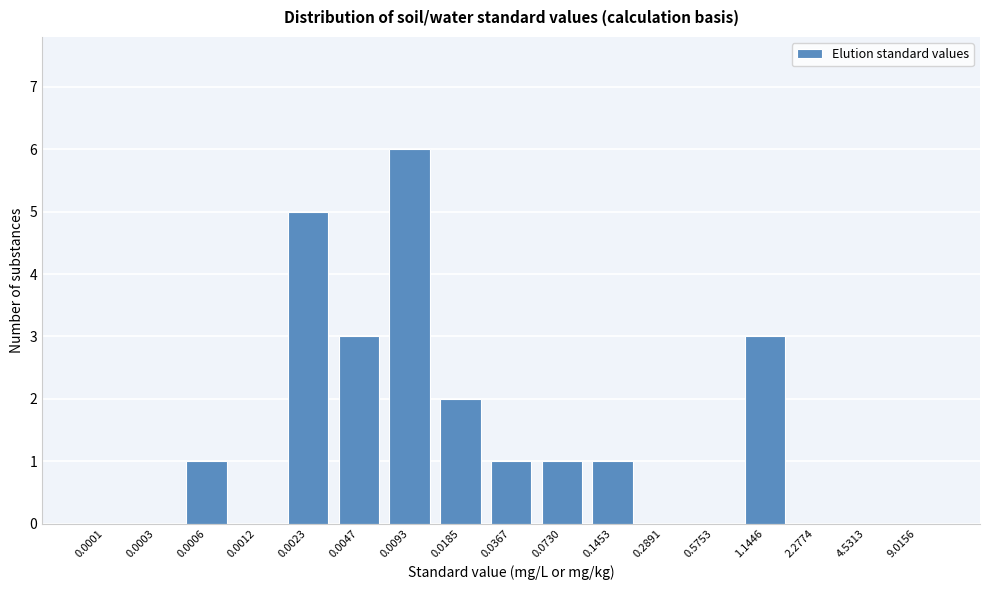

Reading left to right, what are all the values shown in this chart?

0.0001=0	0.0003=0	0.0006=1	0.0012=0	0.0023=5	0.0047=3	0.0093=6	0.0185=2	0.0367=1	0.0730=1	0.1453=1	0.2891=0	0.5753=0	1.1446=3	2.2774=0	4.5313=0	9.0156=0